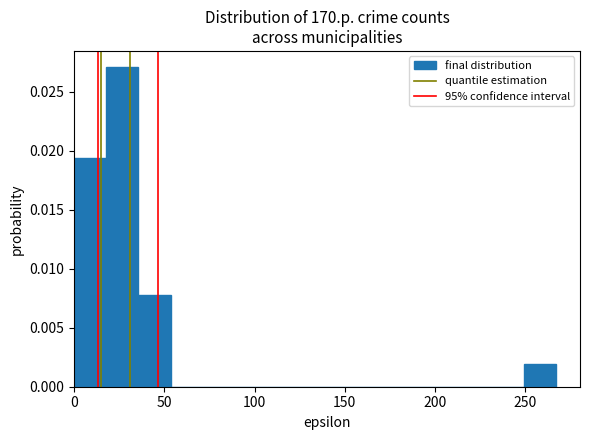

Around what value on the x-axis is the tallest bar? Give the approximate position of its centre, as read against the axis.

25